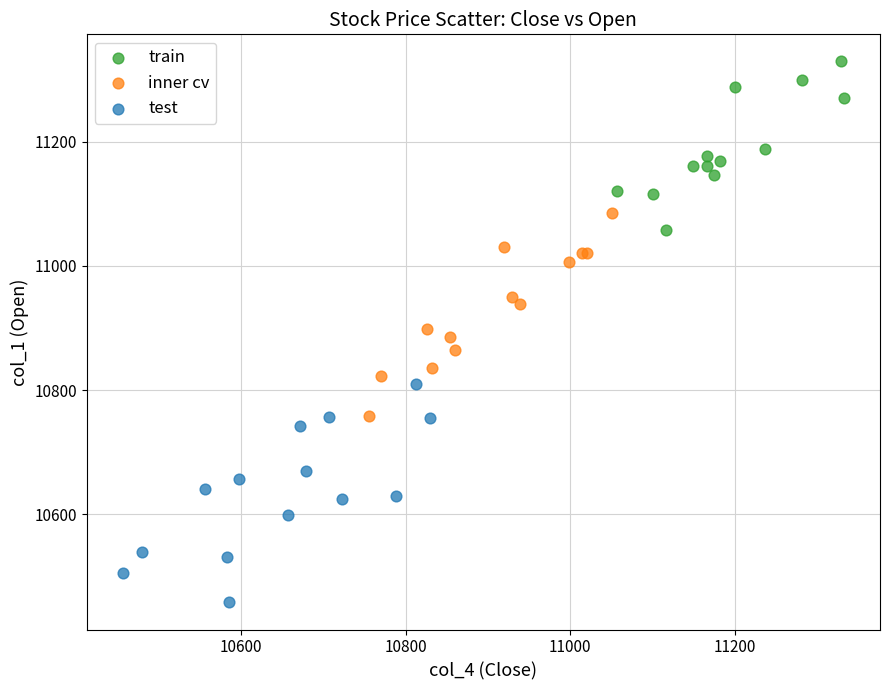

Which series contains the highest Y value?

train